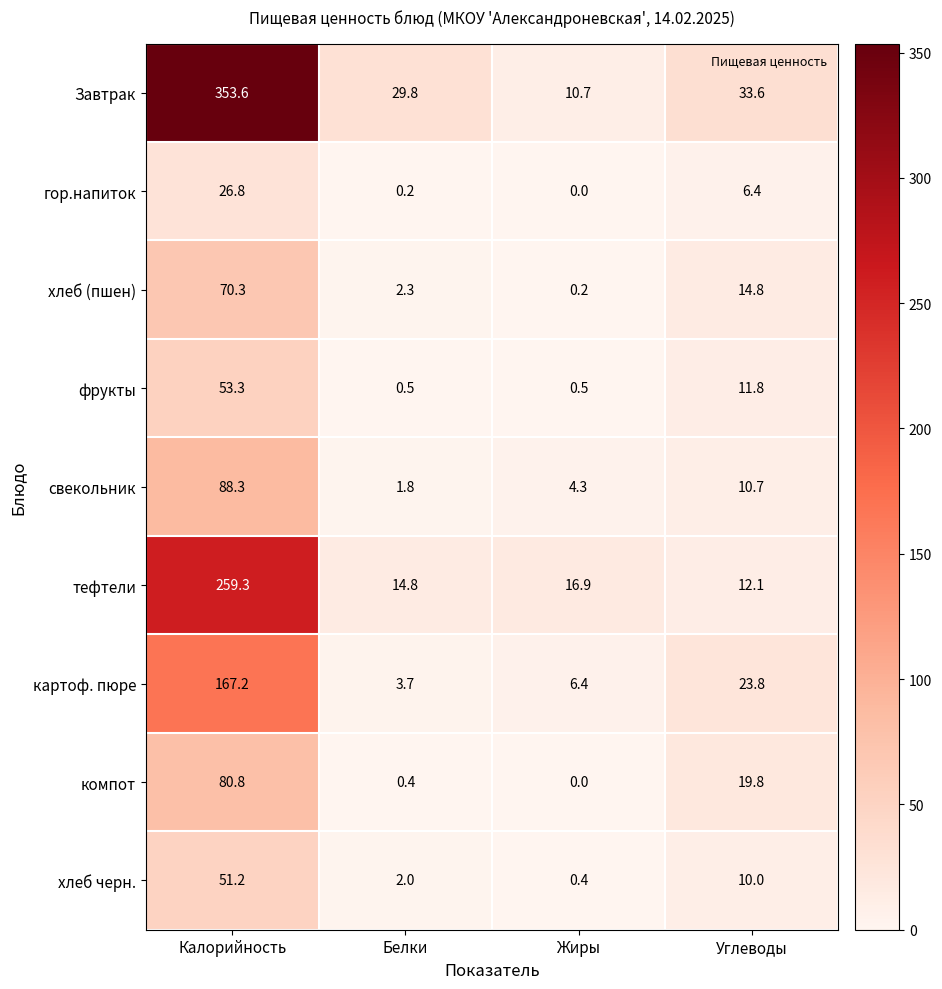

What is the sum of the компот values at Белки and Углеводы?

20.2